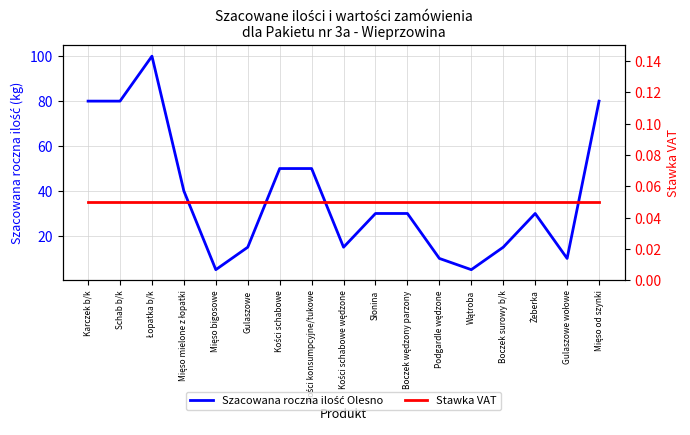

Is it true that Szacowana roczna ilość Olesno equals 44.4 at Łopatka b/k?

False